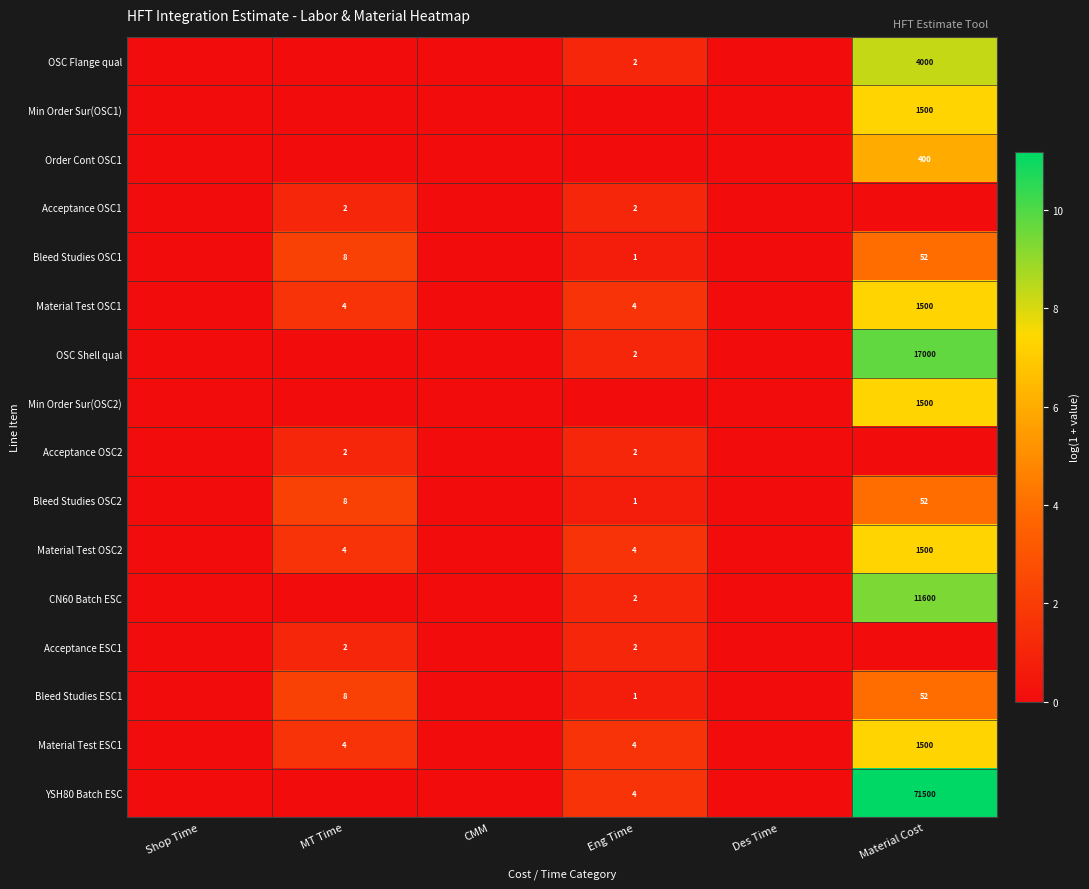

Is it true that Acceptance OSC1 equals 2 at MT Time?

True